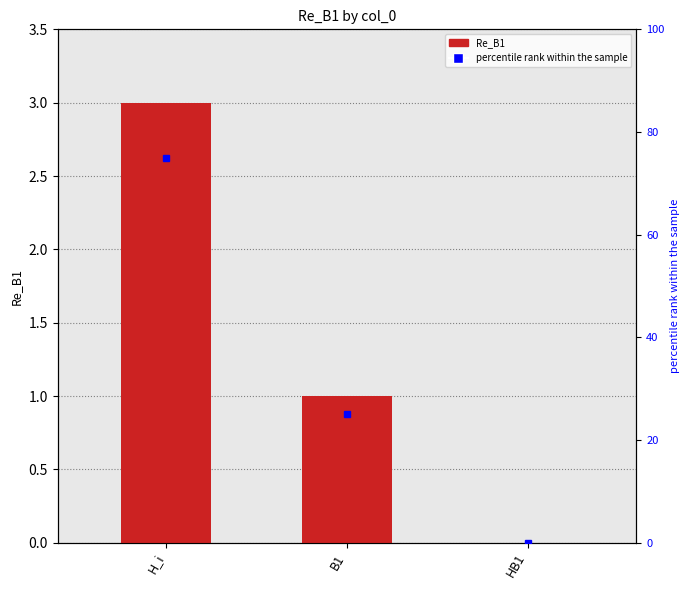

Rank the categories by percentile rank within the sample value from lowest to highest.

HB1, B1, H_i